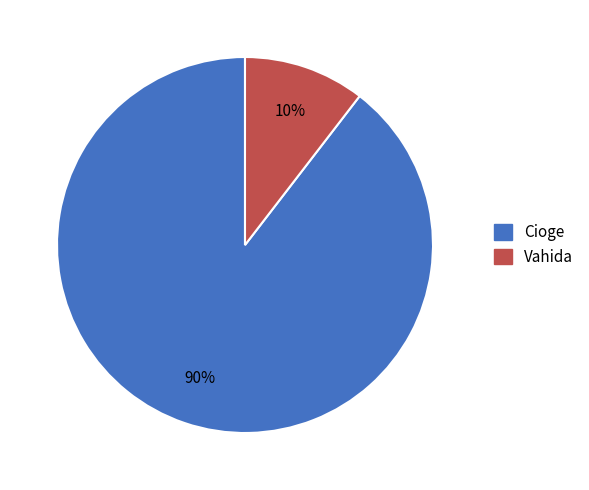

To the nearest percent, what portion does Vahida represent?

10%